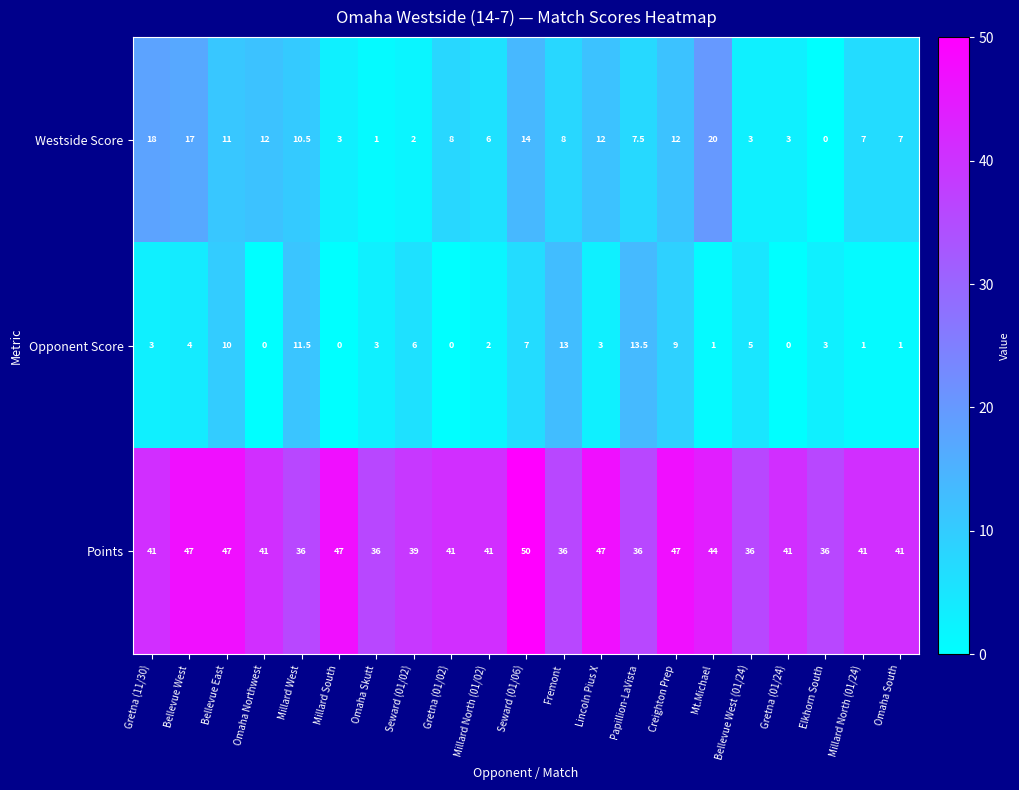

Read the Opponent Score value at Bellevue West.

4.0